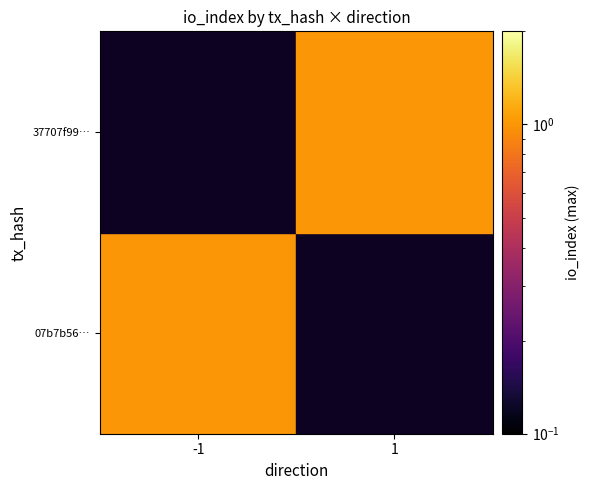

Which series has the largest range (max minus min)?

07b7b56aaf7f54373625012869d1f4ee700c308_-1